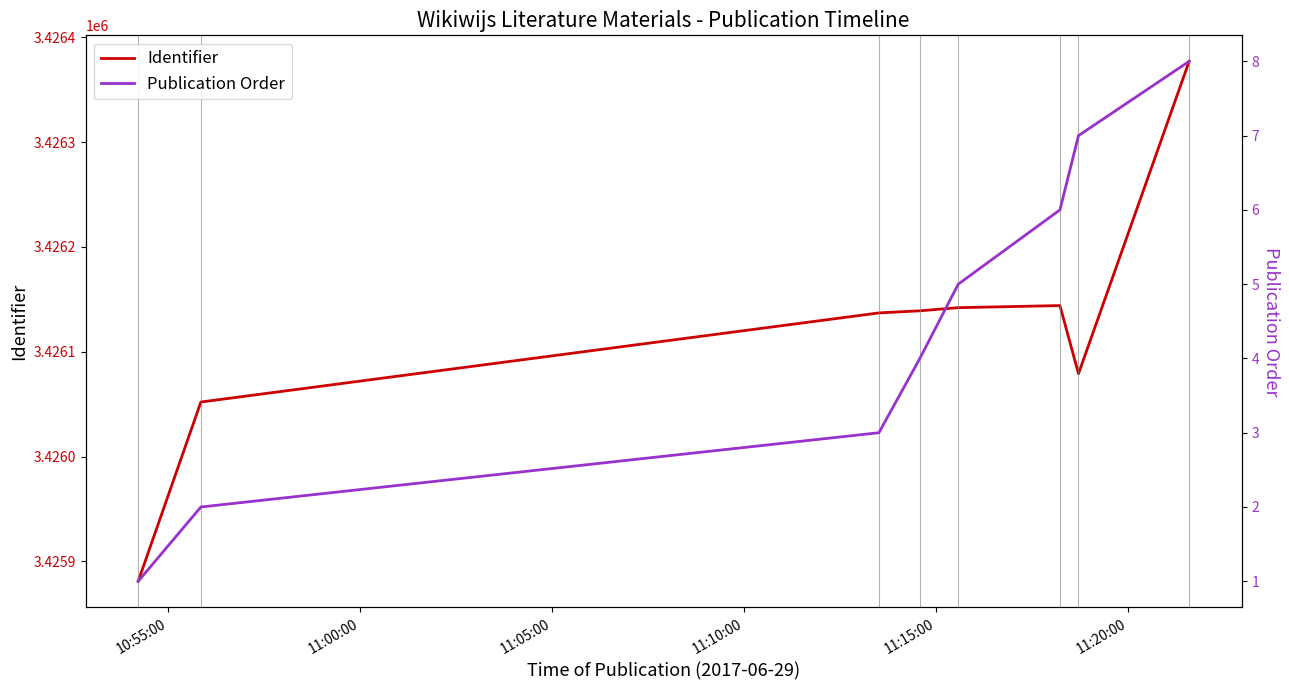

What is the minimum value for Identifier?

3425881